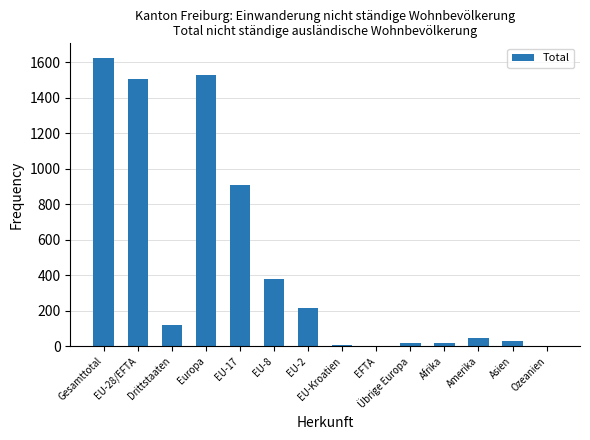

True or false: the data shows 117 at Drittstaaten.

True